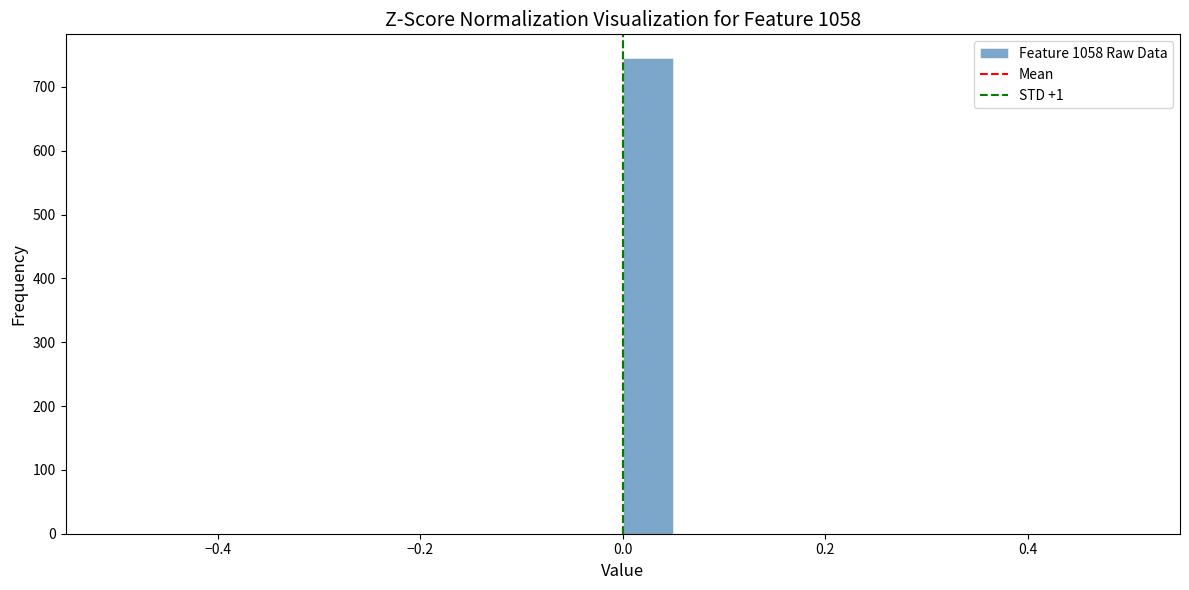

Read against the x-axis, roughly where is the centre of the tallest bar?

0.02